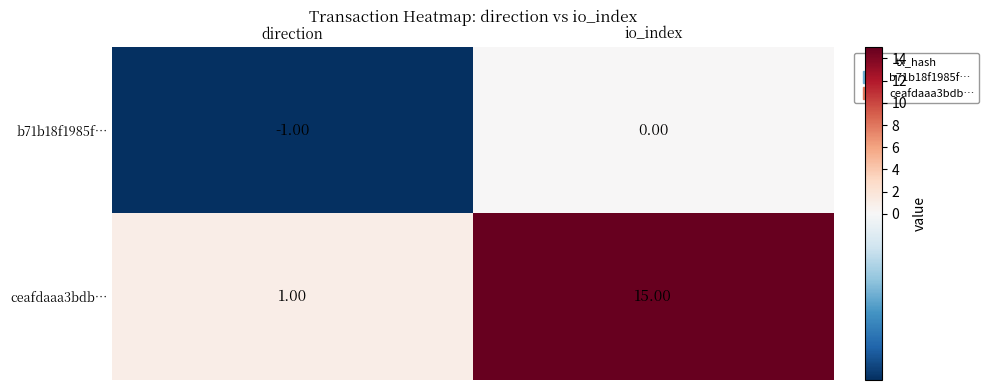

What is the difference between the maximum and minimum values in the ceafdaaa3bdb… series?

14